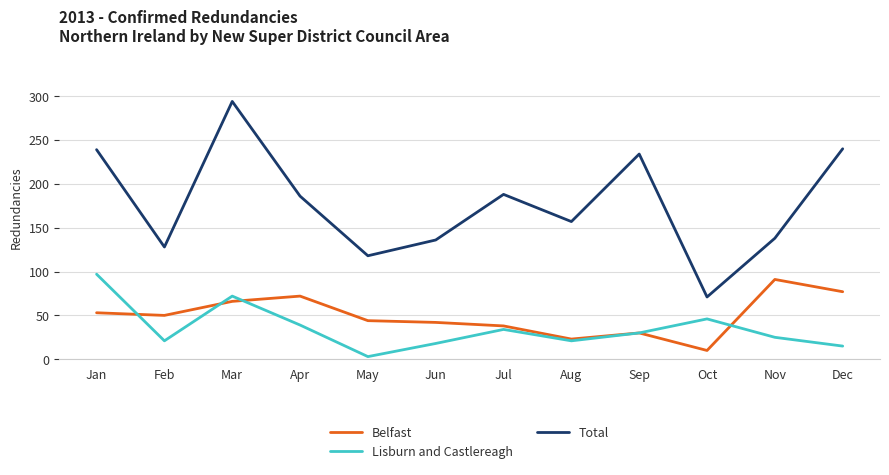

Which series has the widest spread of values?

Total